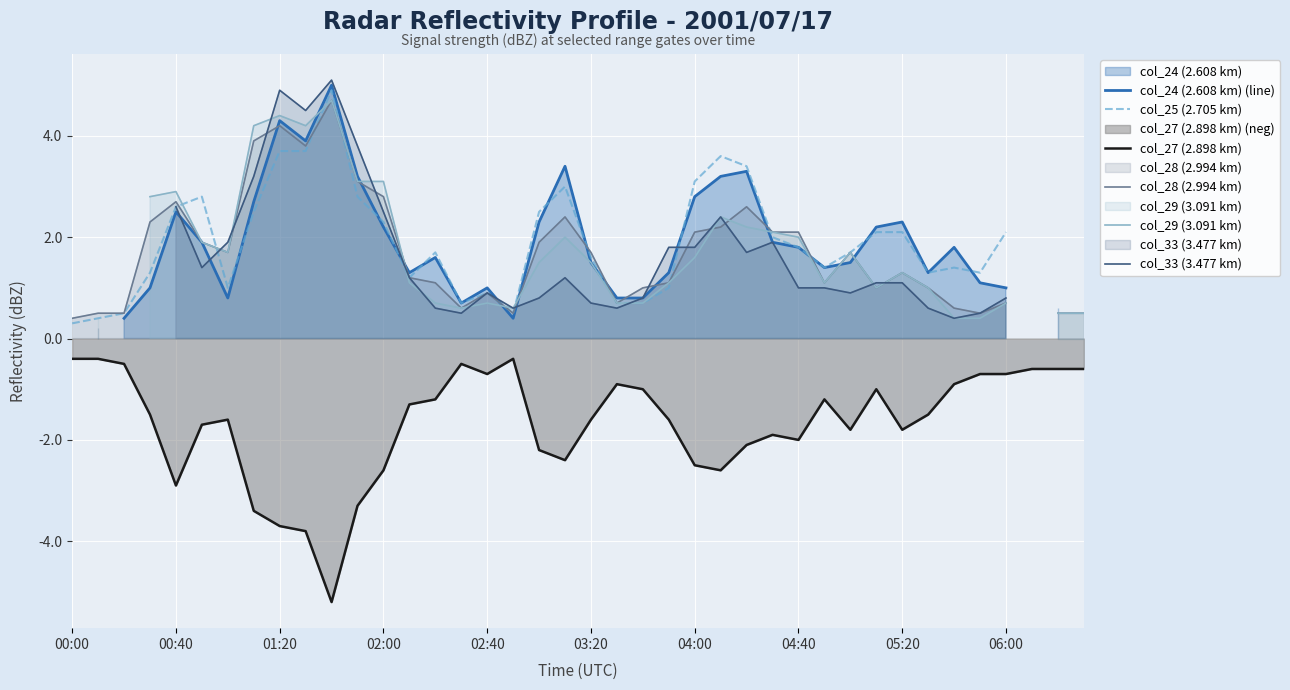

The value of col_27 (2.898 km) at 31 is -1.0. True or false?

True